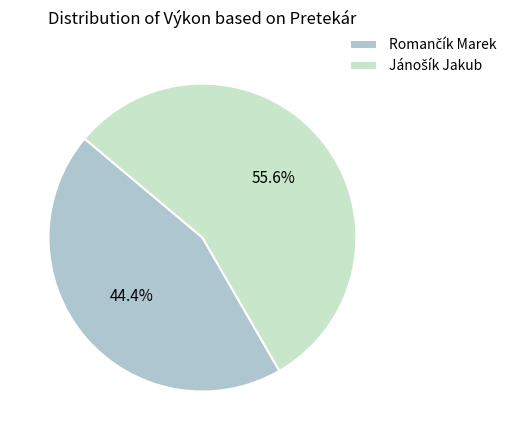

Does any single category account for the majority?

Yes